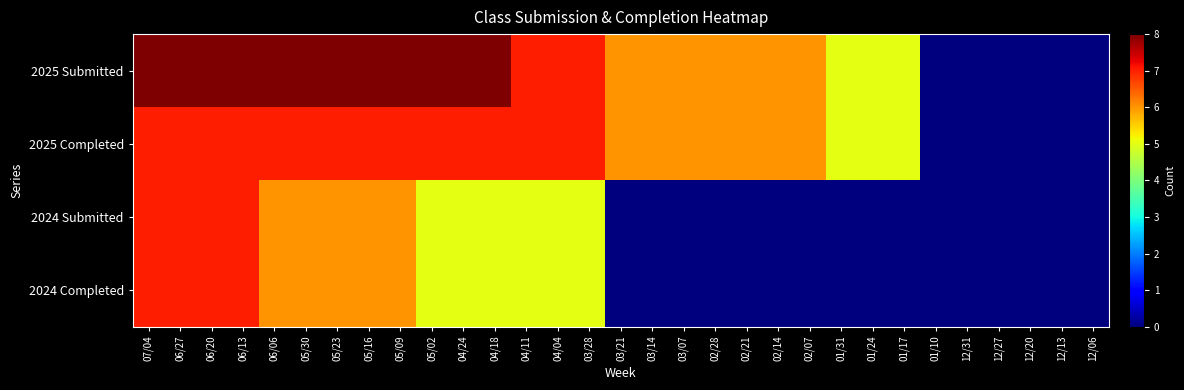

Rank the series at 01/31 from lowest to highest value.

2024 Submitted, 2024 Completed, 2025 Submitted, 2025 Completed